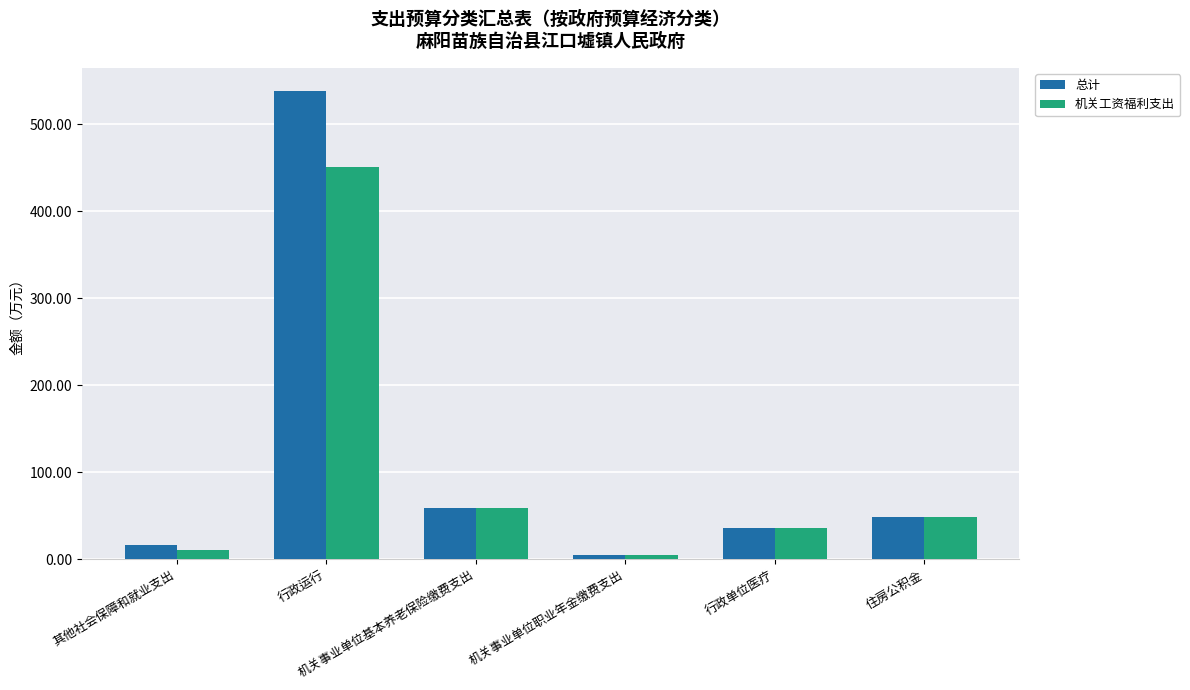

Which category has the lowest value across all series?

机关事业单位职业年金缴费支出